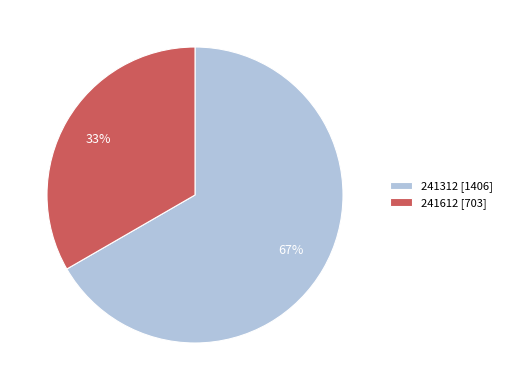

Between 241612 and 241312, which is larger?

241312